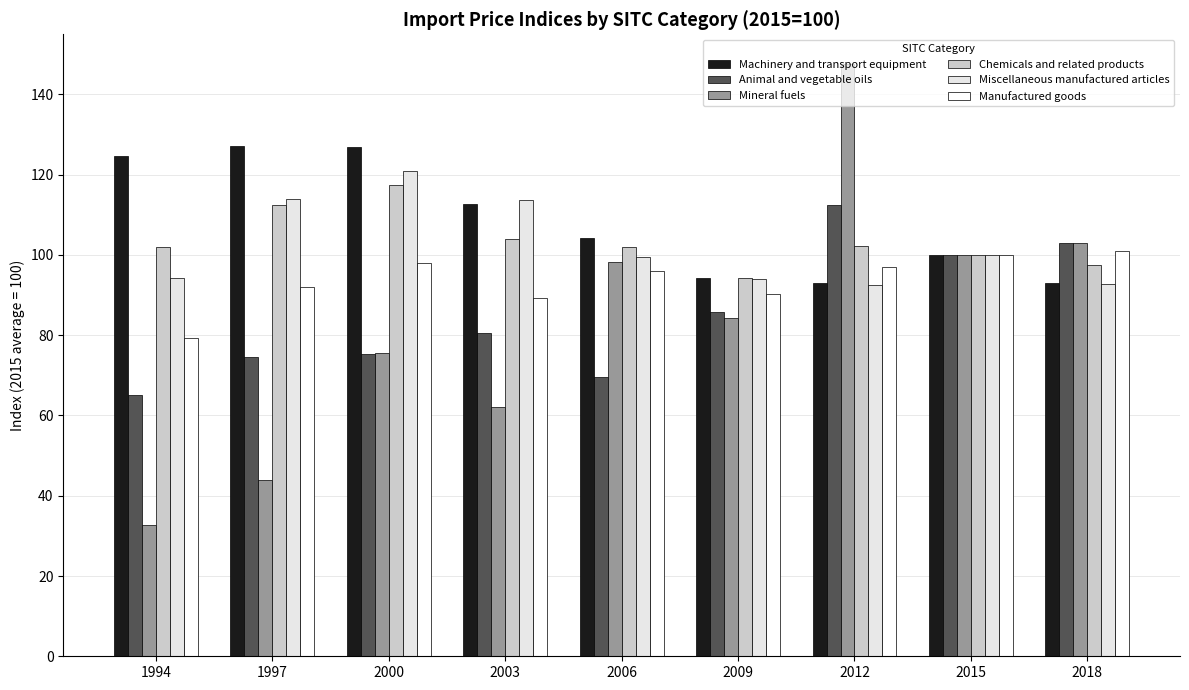

How many data points does each series have?

9